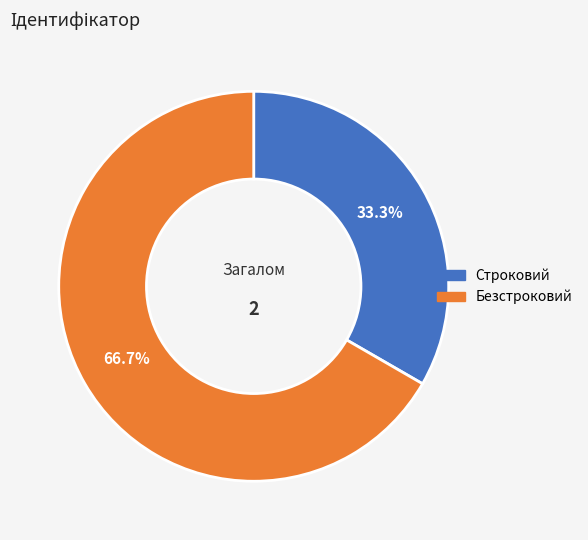

Between Строковий and Безстроковий, which is larger?

Безстроковий